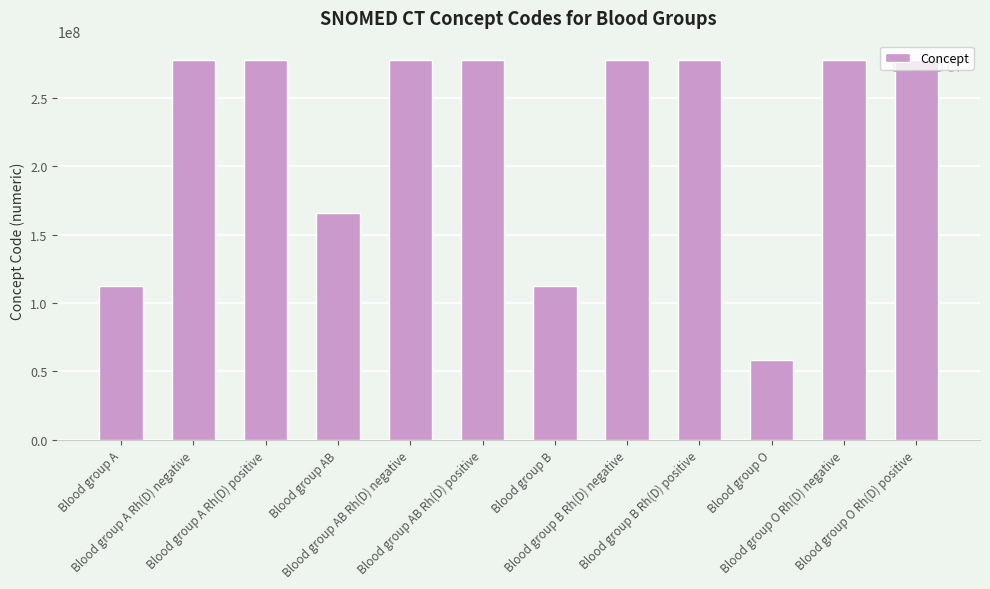

What is the maximum value shown in the chart?

278154007